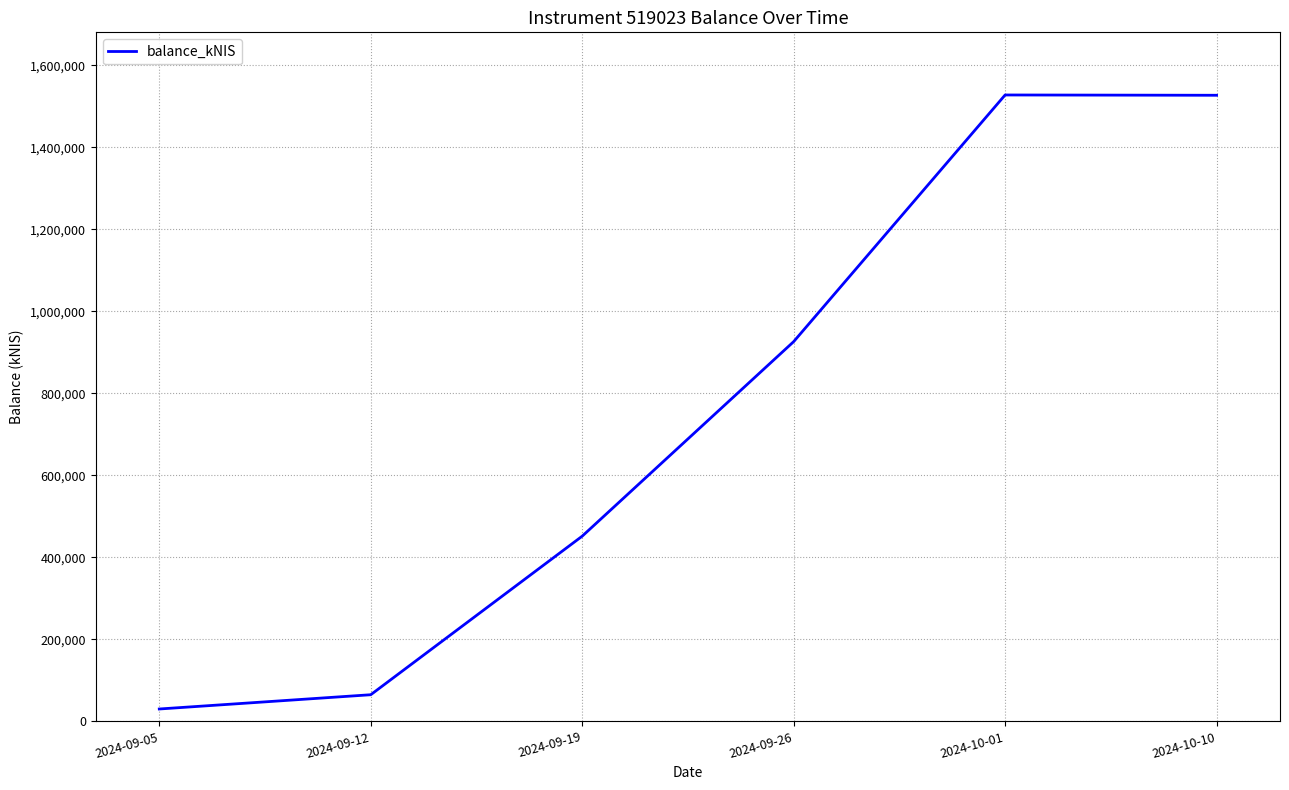

The value at 2024-09-26 is 926039.9. True or false?

True